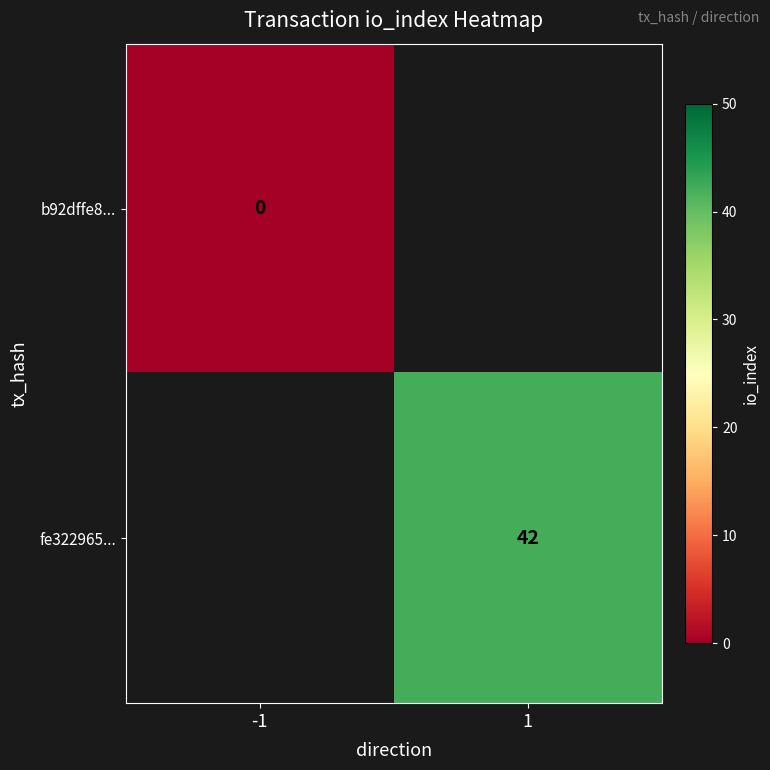

Is it true that fe322965... equals 42 at 1?

True